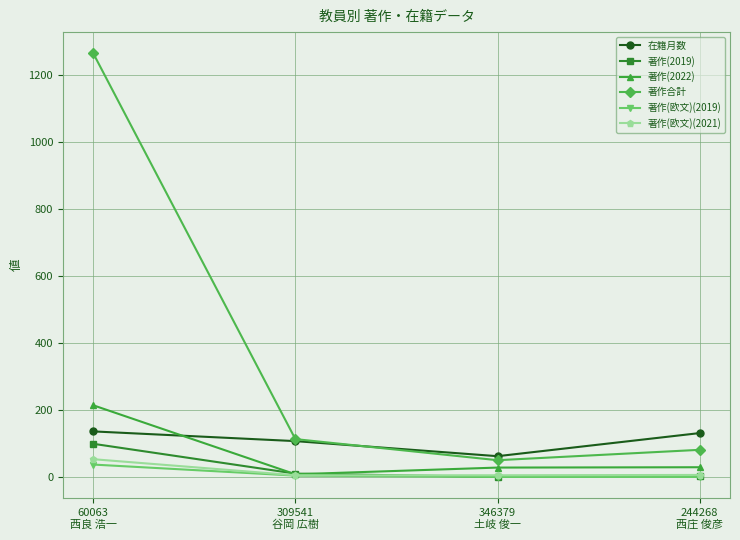

At which label does 著作(2019) first exceed 11?

60063
西良 浩一